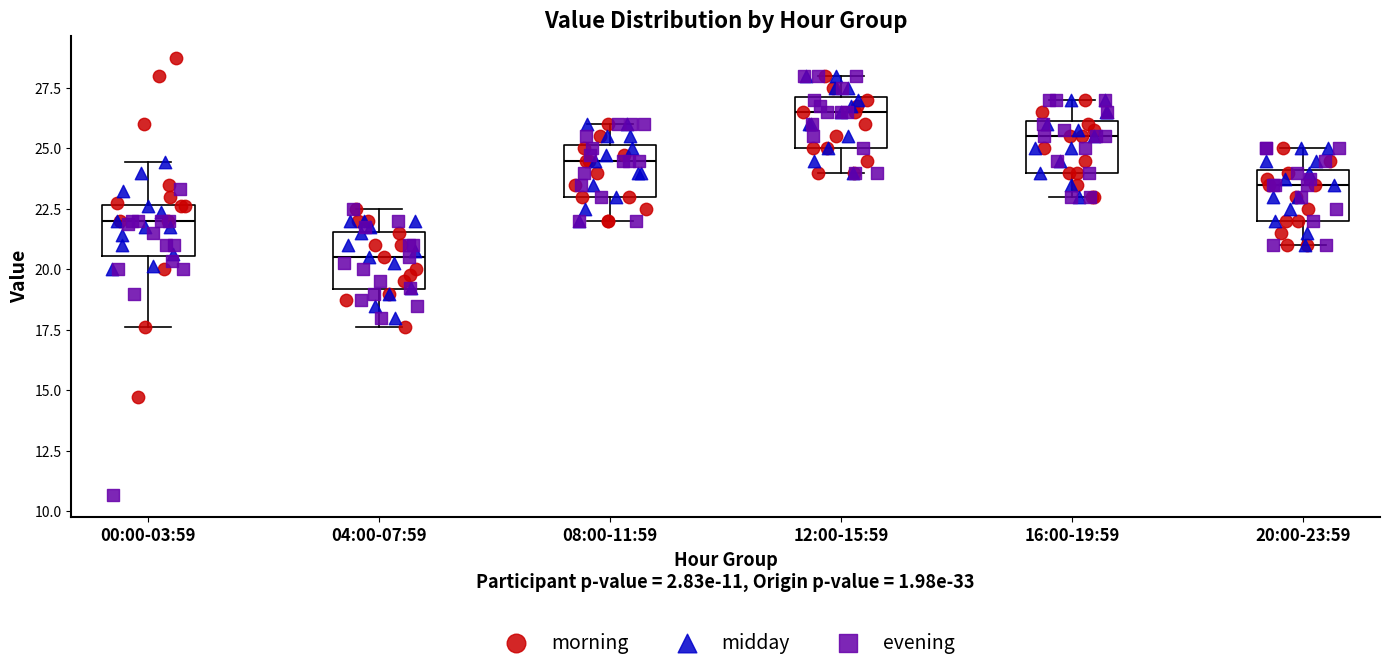

Reading left to right, transcribe this box plot: for each box, give where its median line is, the range the box spans, and where its two whiskers end, as read against the y-axis. The values are not printed on the chart, so give them approximately, as read against the axis.

00:00-03:59: median 22.0, box 20.5 to 22.5, whiskers 17.5 to 24.5
04:00-07:59: median 20.5, box 19.0 to 21.5, whiskers 17.5 to 22.5
08:00-11:59: median 24.5, box 23.0 to 25.0, whiskers 22.0 to 26.0
12:00-15:59: median 26.5, box 25.0 to 27.0, whiskers 24.0 to 28.0
16:00-19:59: median 25.5, box 24.0 to 26.0, whiskers 23.0 to 27.0
20:00-23:59: median 23.5, box 22.0 to 24.0, whiskers 21.0 to 25.0